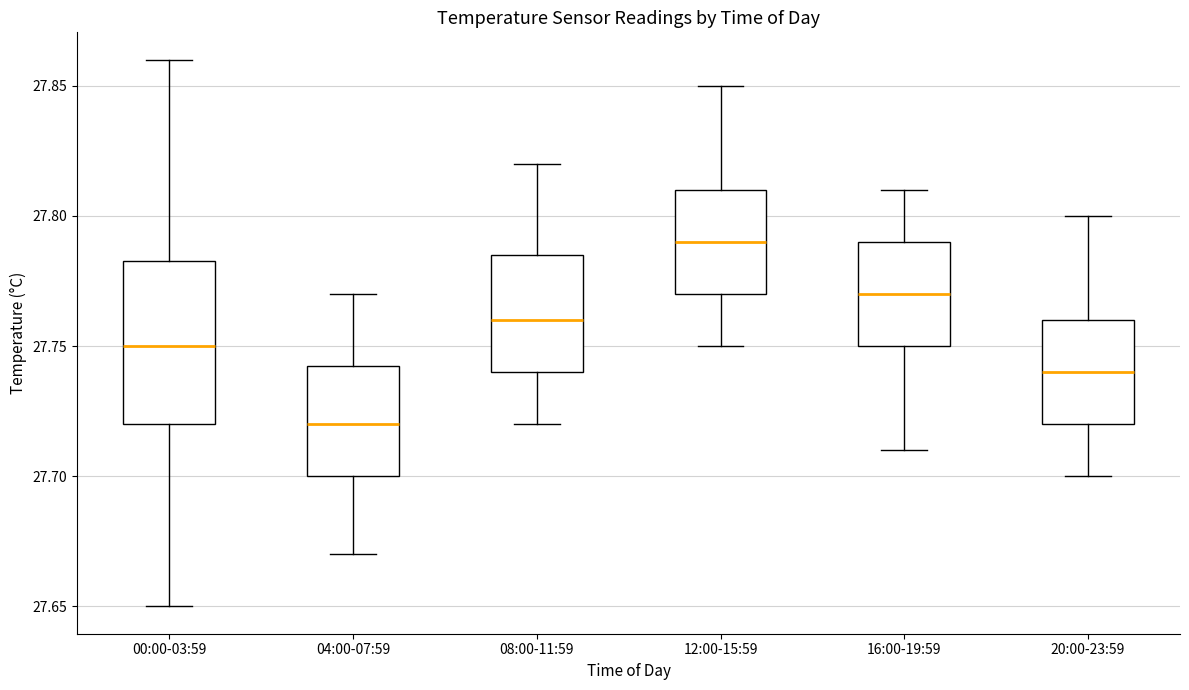

Comparing the boxes themselves (not the whiskers), which one is the tallest?

00:00-03:59